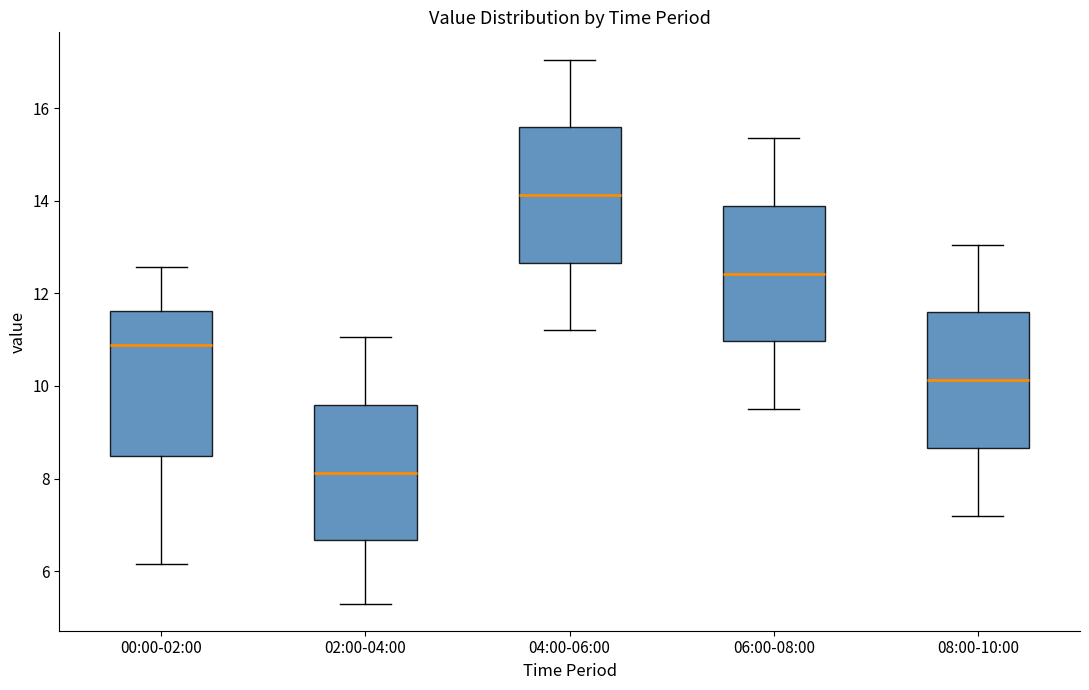

Which box is the tallest, from its lower edge to its upper edge?

00:00-02:00